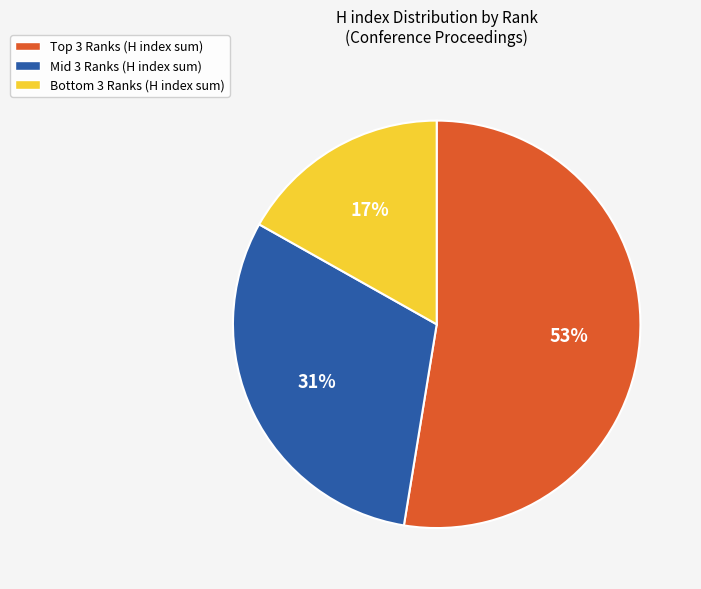

Rank the categories by value from lowest to highest.

Bottom 3 Ranks (H index sum), Mid 3 Ranks (H index sum), Top 3 Ranks (H index sum)